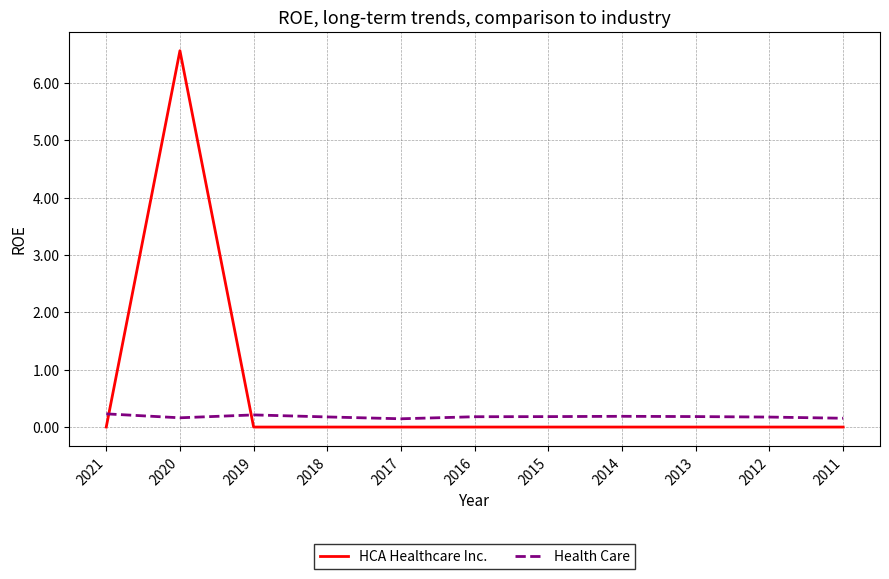

Which label corresponds to the largest value in the chart?

2020